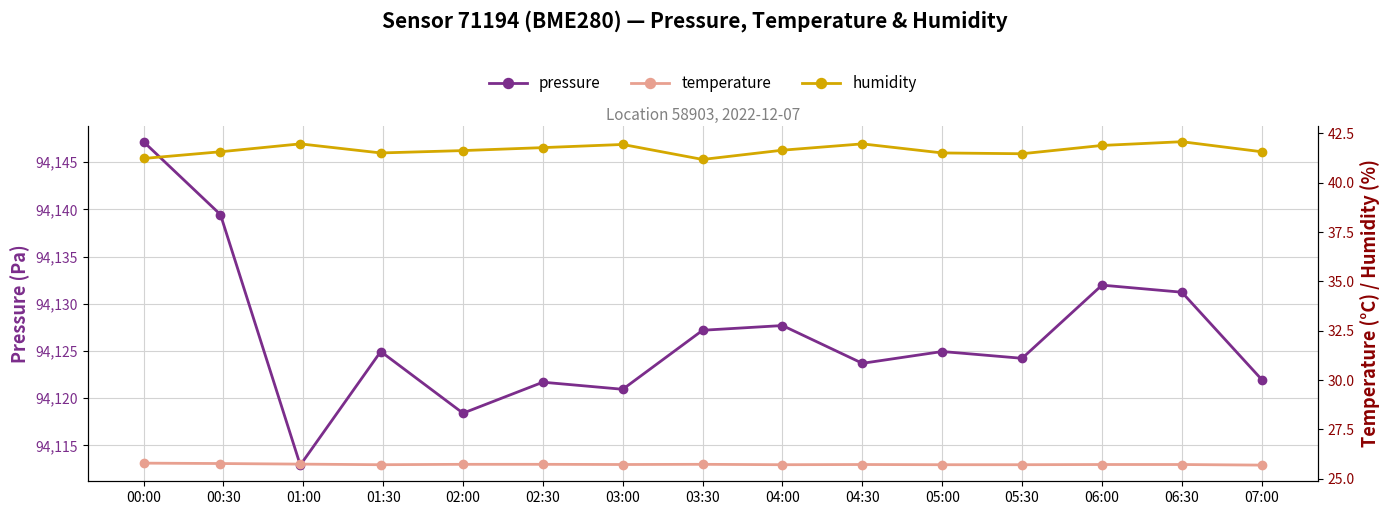

Reading left to right, extract all data points from this chart.

pressure: 94147.2	94139.4	94112.9	94124.9	94118.4	94121.7	94120.9	94127.2	94127.7	94123.7	94124.9	94124.2	94132.0	94131.2	94122.0
temperature: 25.8	25.8	25.7	25.7	25.7	25.7	25.7	25.7	25.7	25.7	25.7	25.7	25.7	25.7	25.7
humidity: 41.2	41.6	42.0	41.5	41.6	41.8	41.9	41.2	41.6	42.0	41.5	41.5	41.9	42.1	41.6